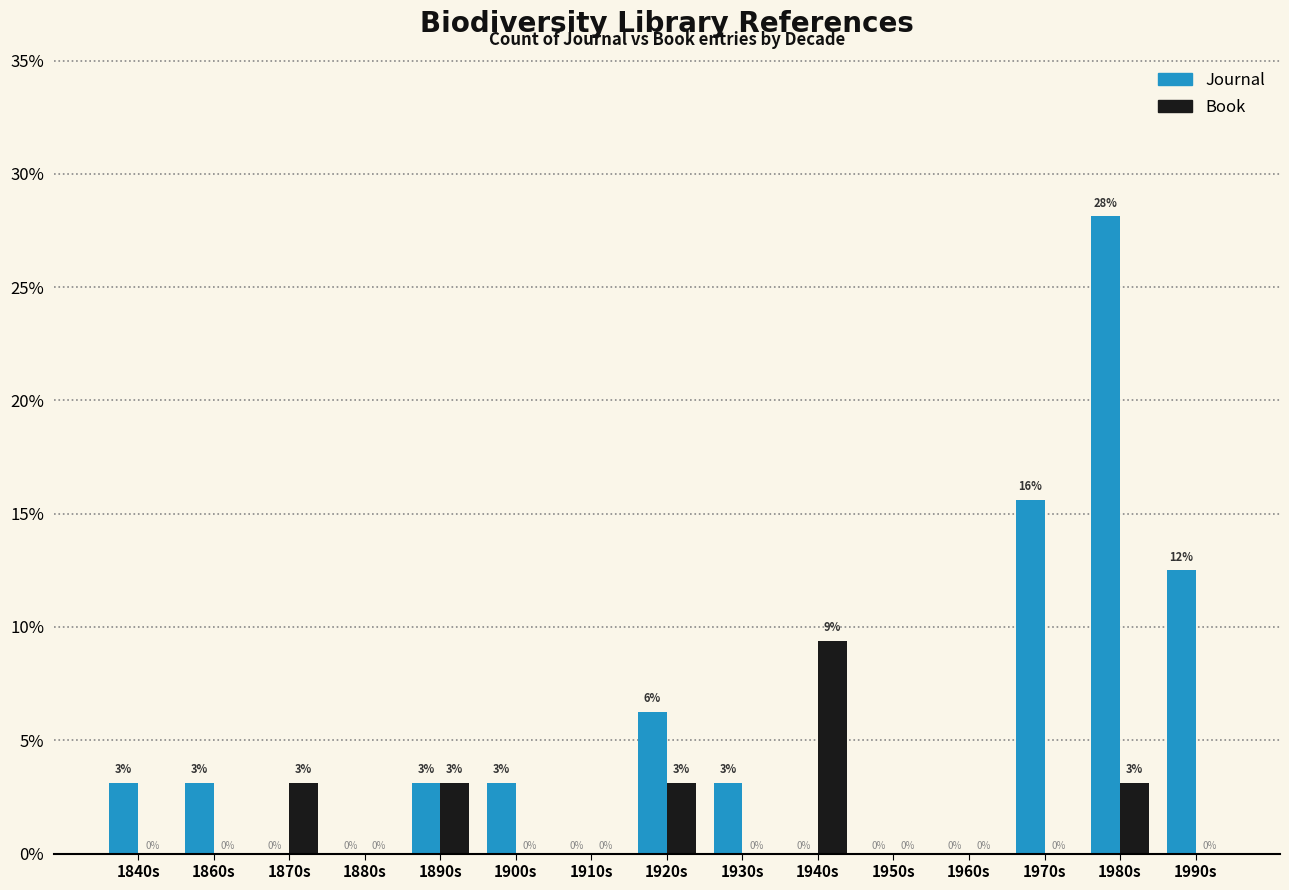

Which series changed the most between 1870s and 1920s?

Journal